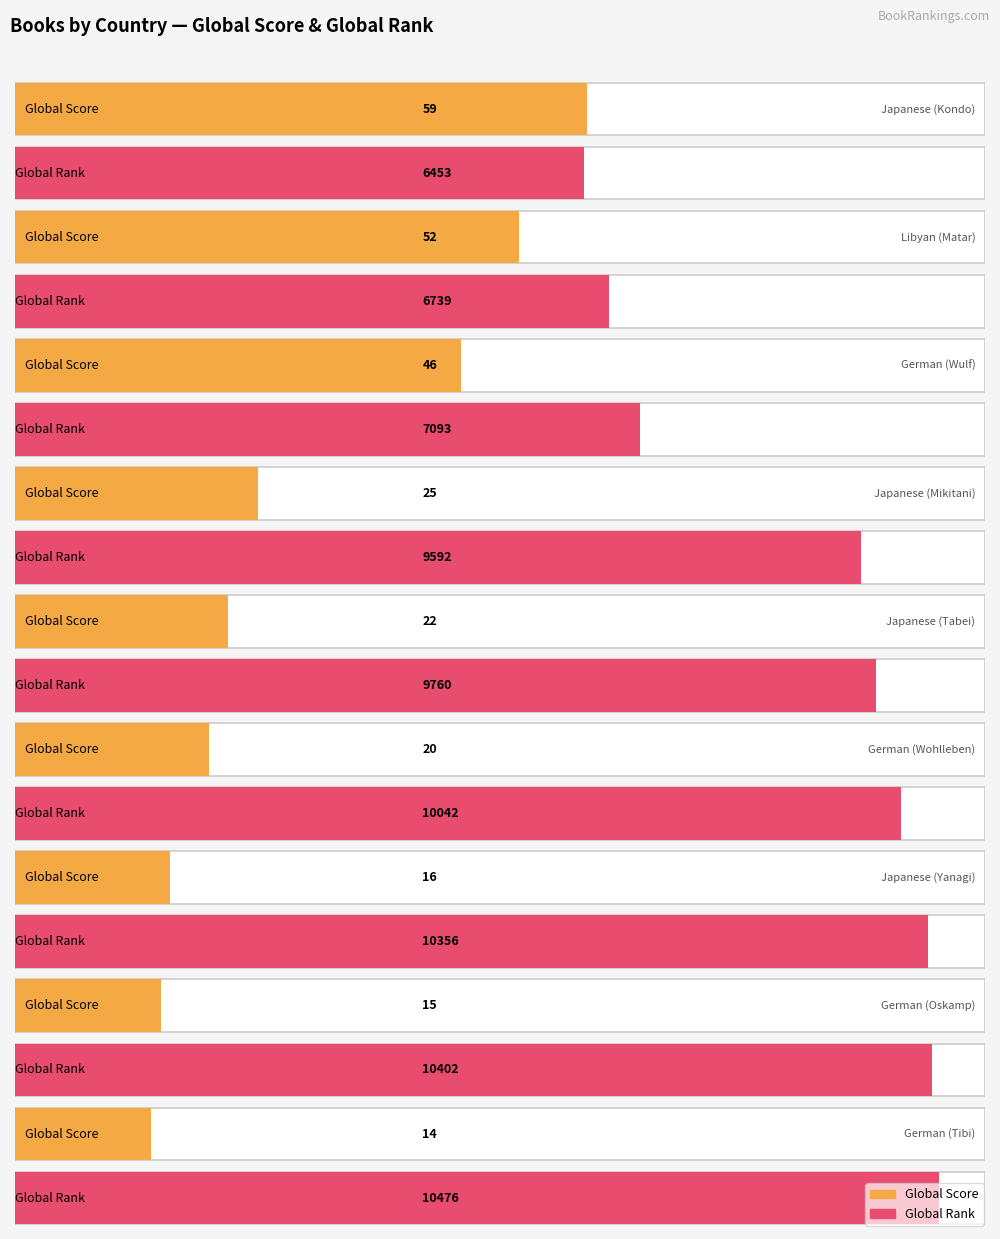

At how many categories does at least one series exceed 3660?

9